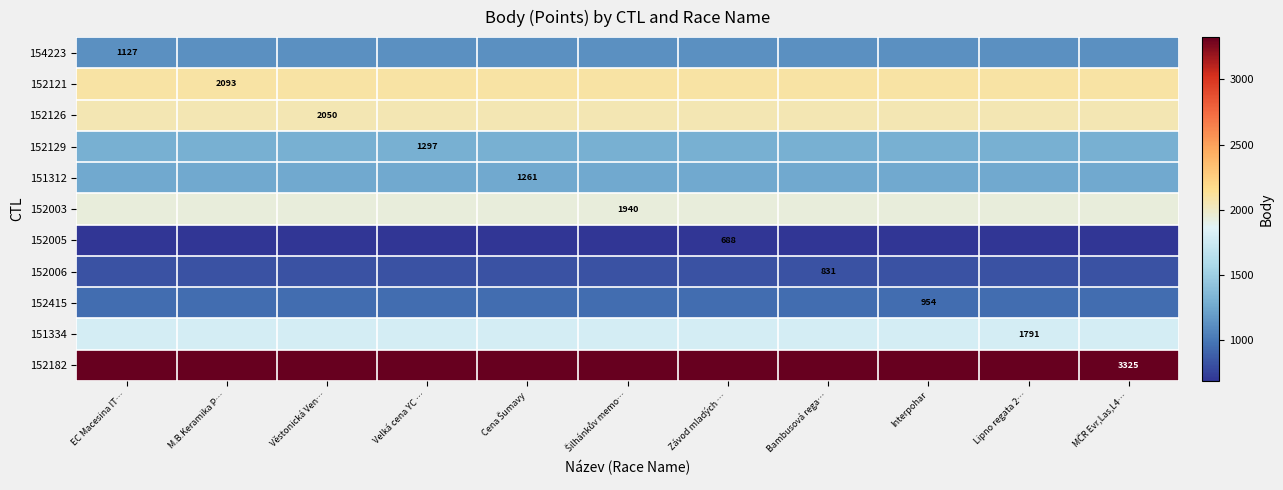

At how many categories does at least one series exceed 2978?

11